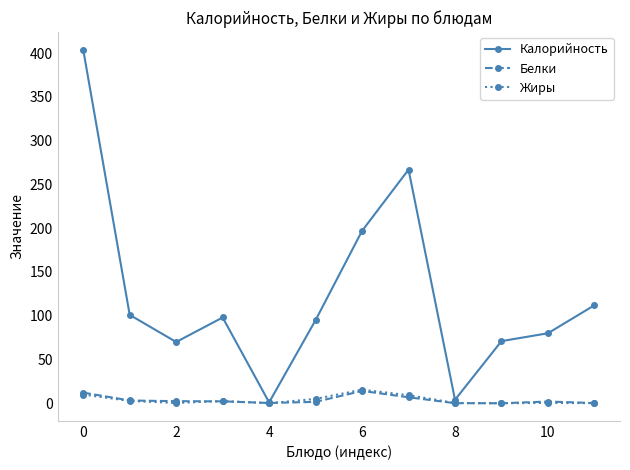

What are all the series names shown in the legend?

Калорийность, Белки, Жиры